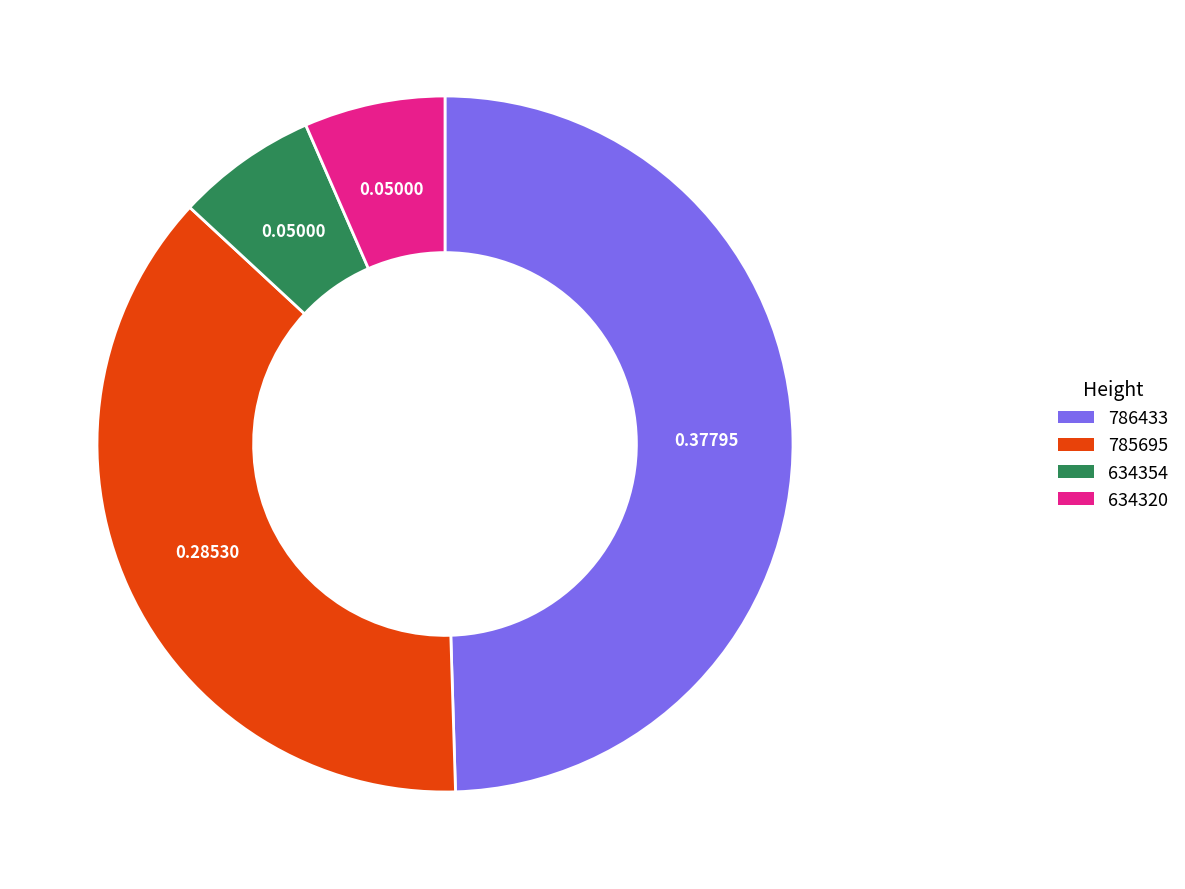

Does 785695 represent more than half of the total?

No